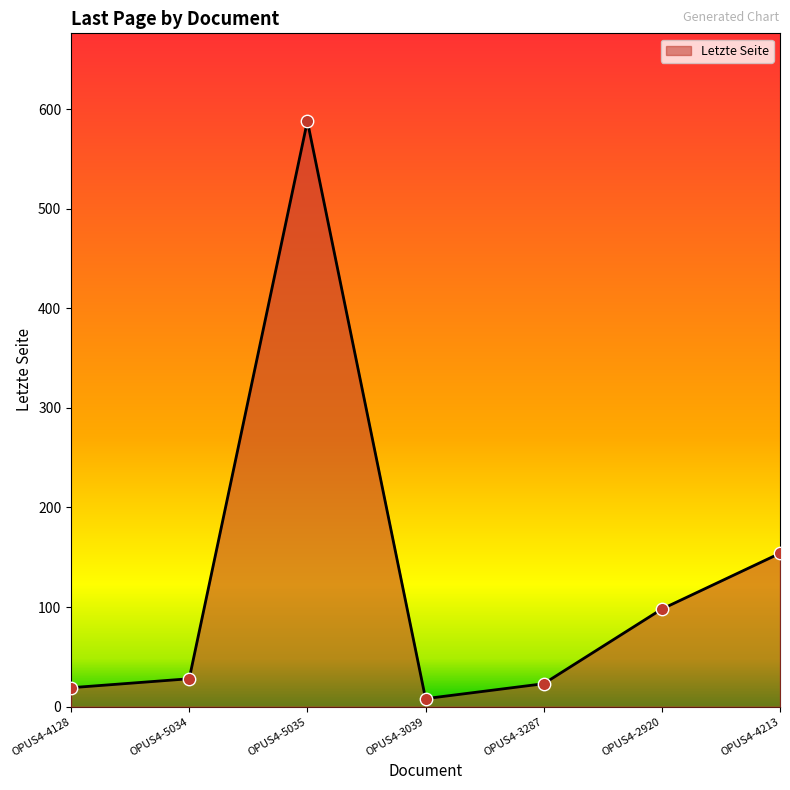

Which has a higher value, OPUS4-4213 or OPUS4-3287?

OPUS4-4213